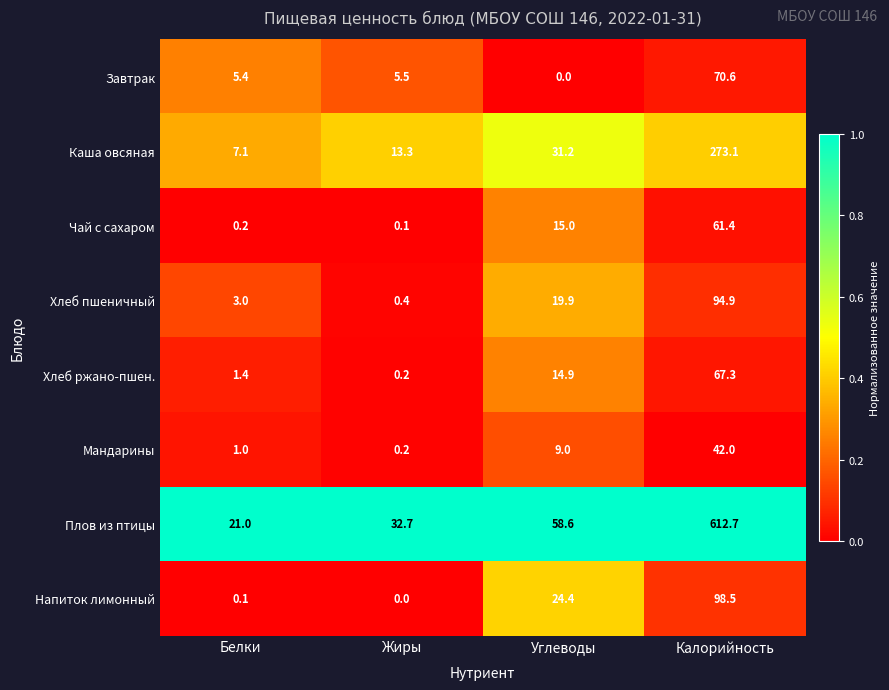

Which series has the largest range (max minus min)?

Плов из птицы